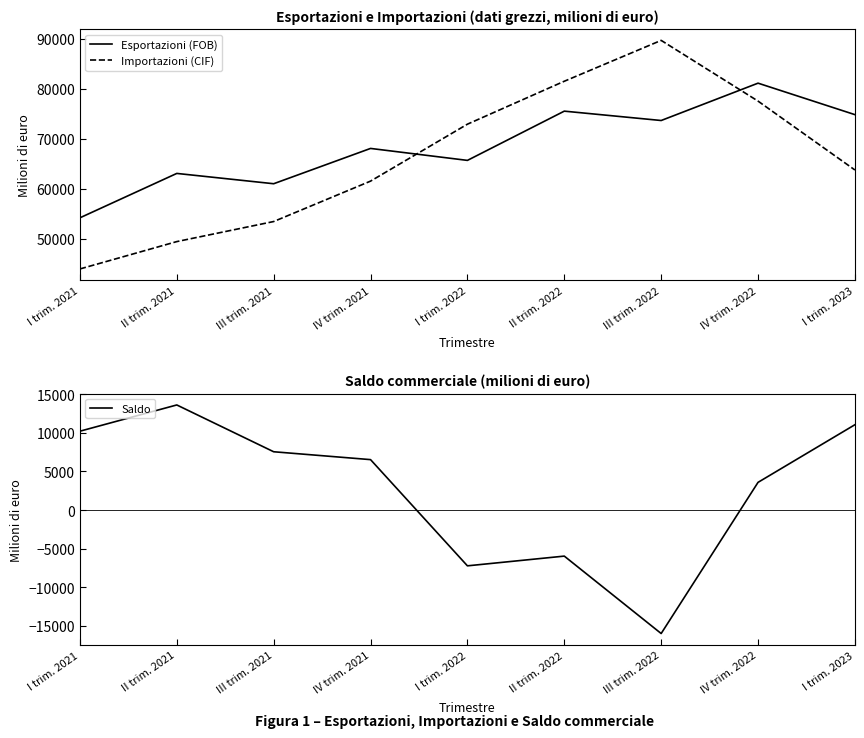

What position from the right is II trim. 2022?

4